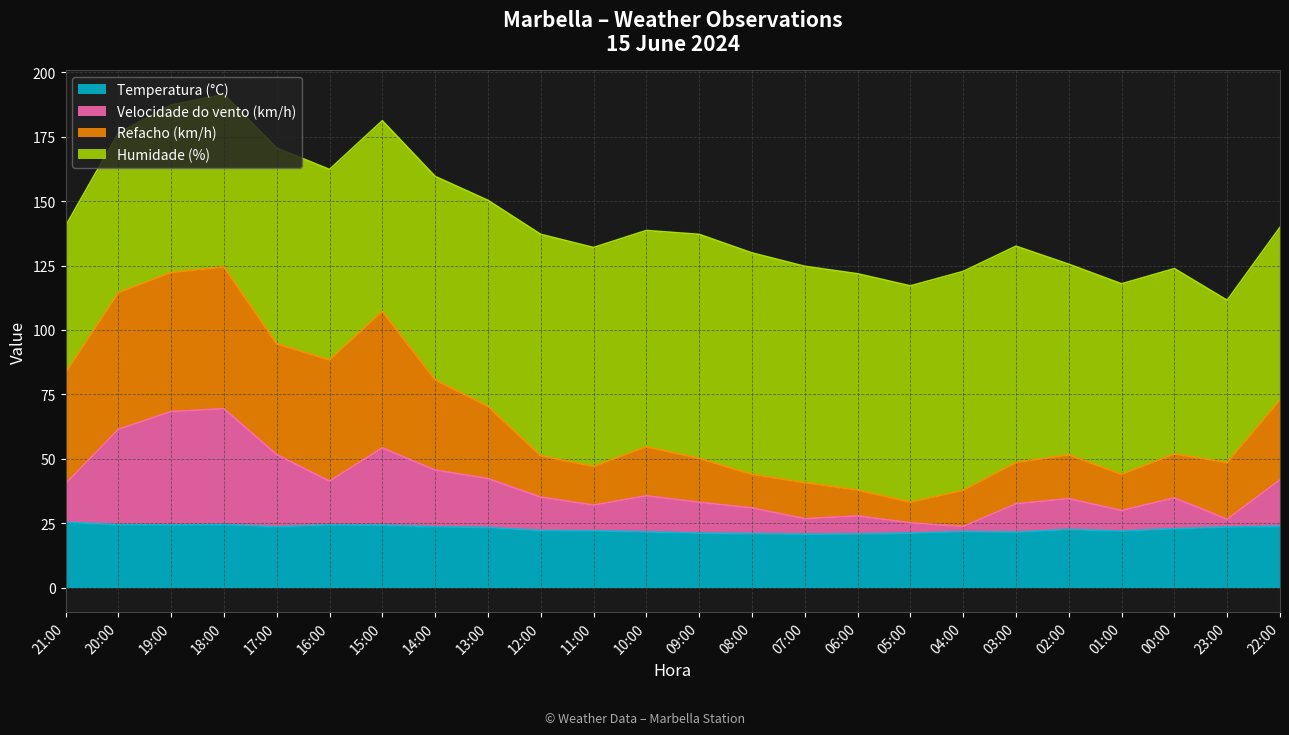

How many categories are shown in the chart?

24